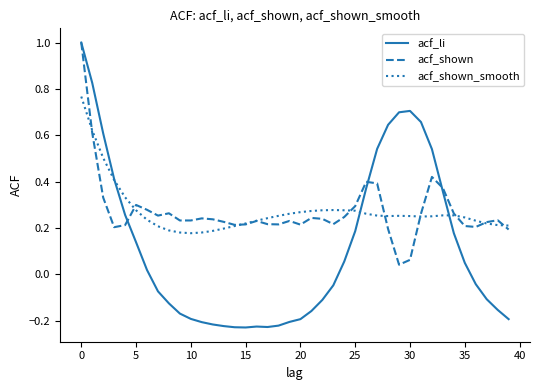

Which series has the largest range (max minus min)?

acf_li